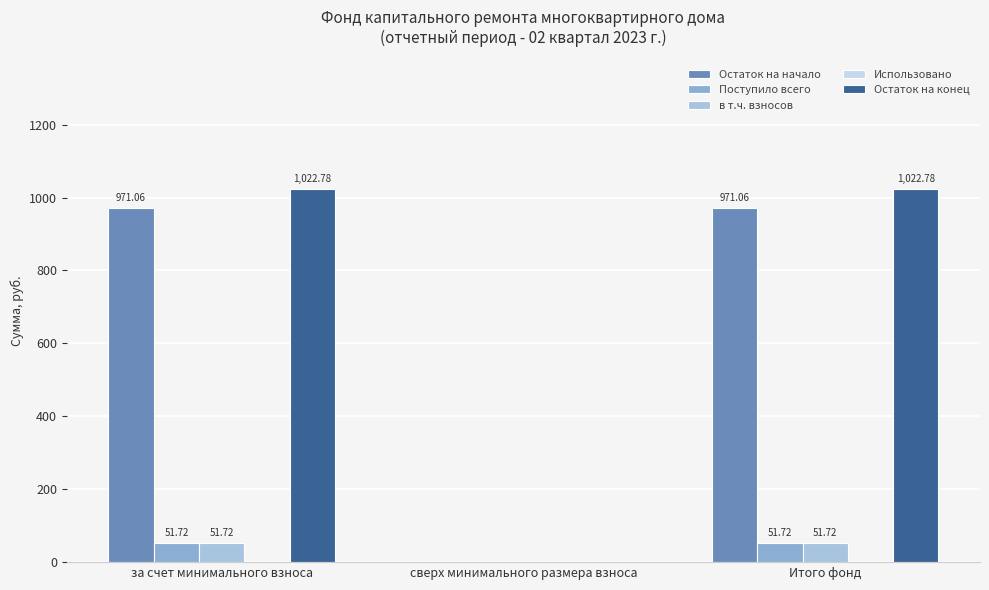

Which label corresponds to the smallest value in the chart?

сверх минимального размера взноса